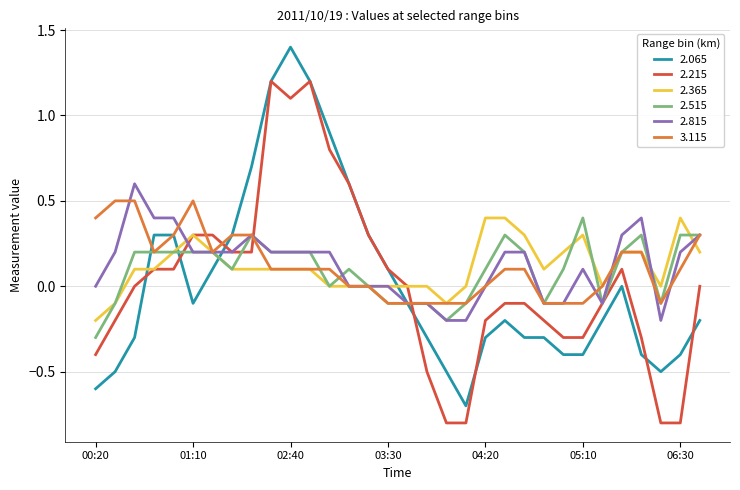

True or false: 2.515 and 2.215 cross at least once.

True